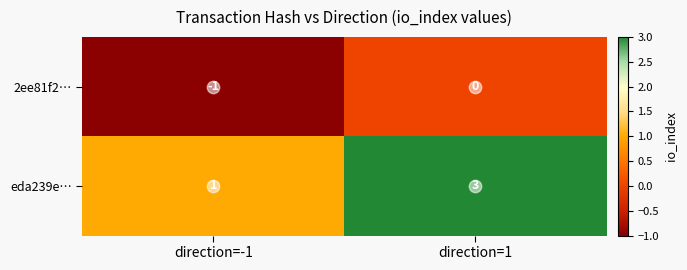

Rank the series by their average value, from lowest to highest.

2ee81f2…, eda239e…